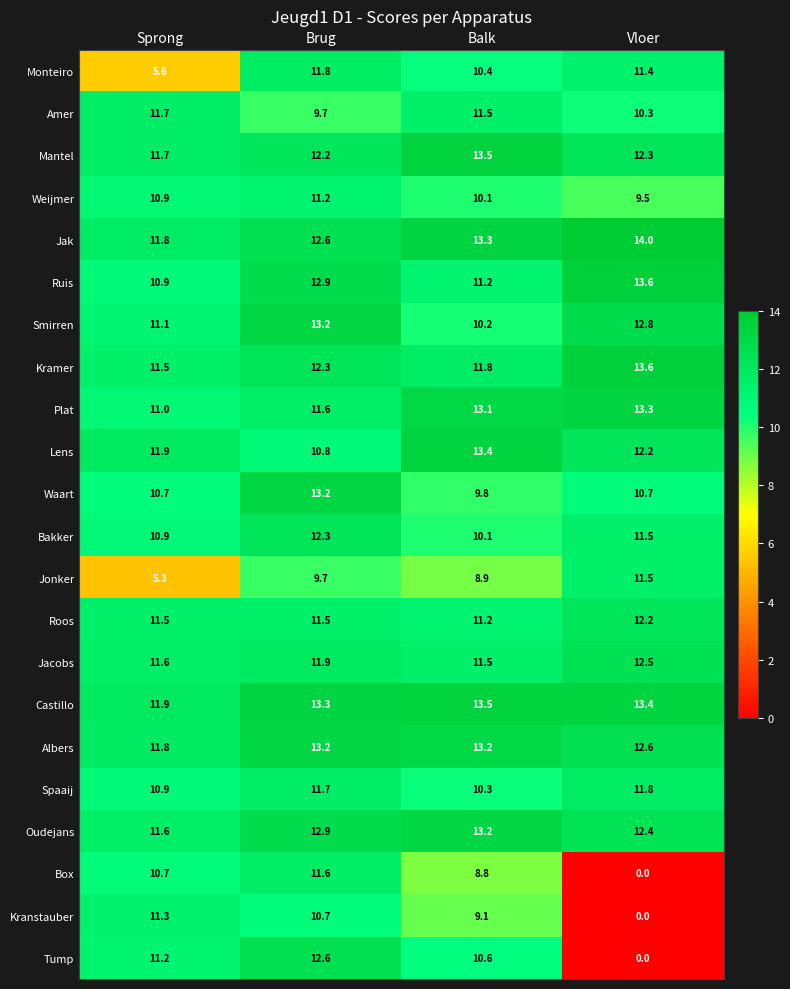

What is the total value across all series at Vloer?

231.6